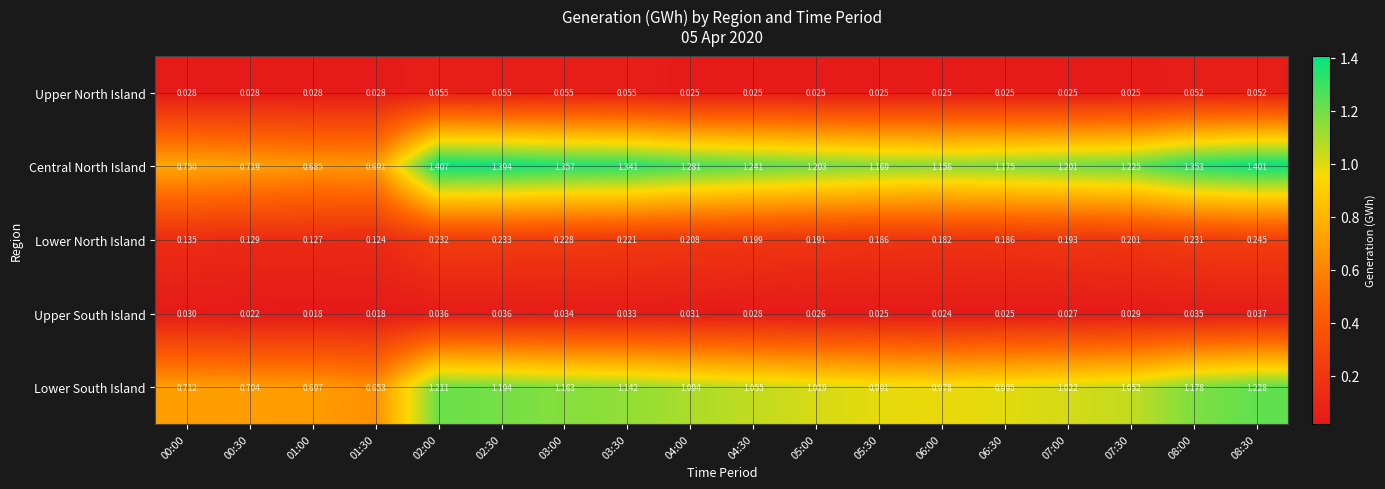

What is the total value across all series at 00:00?

1.7